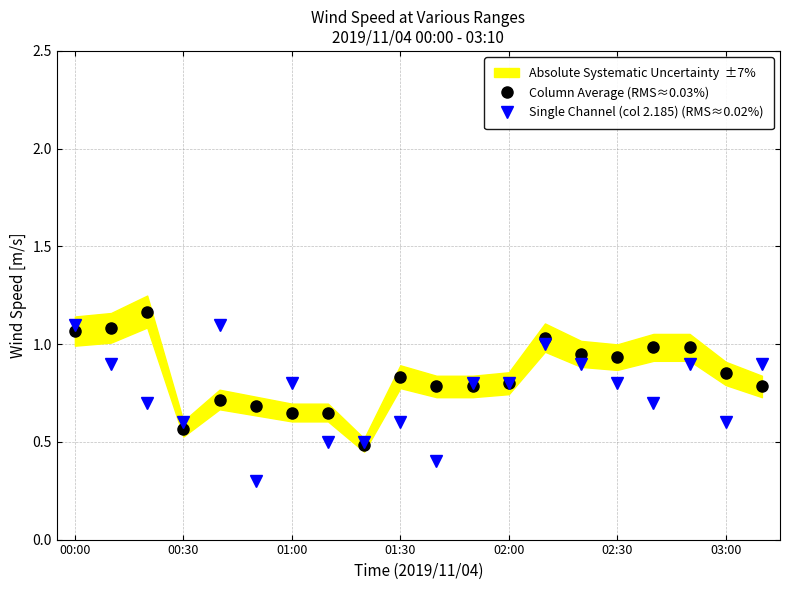

The Column Average (RMS≈0.03%) series shows 1.8 at 00:00. True or false?

False